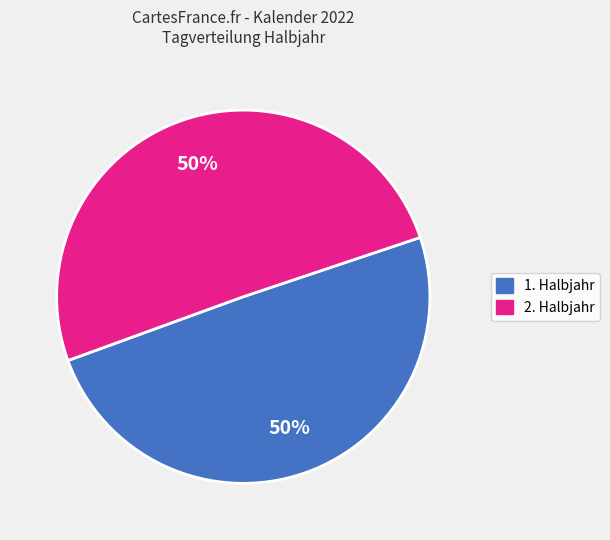

To the nearest percent, what is the average slice percentage?

50%